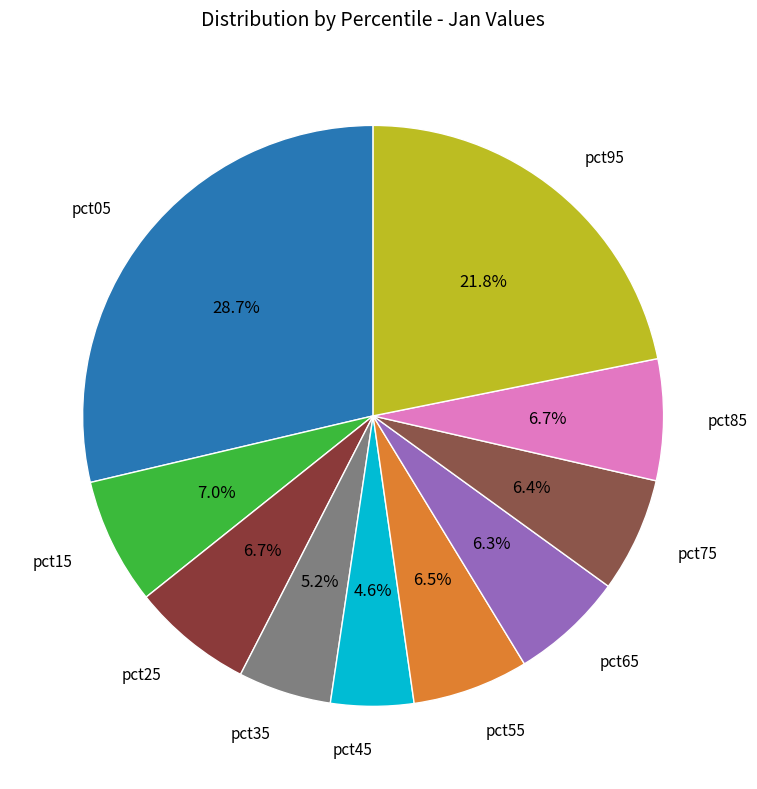

True or false: pct25 accounts for 22% of the total.

False